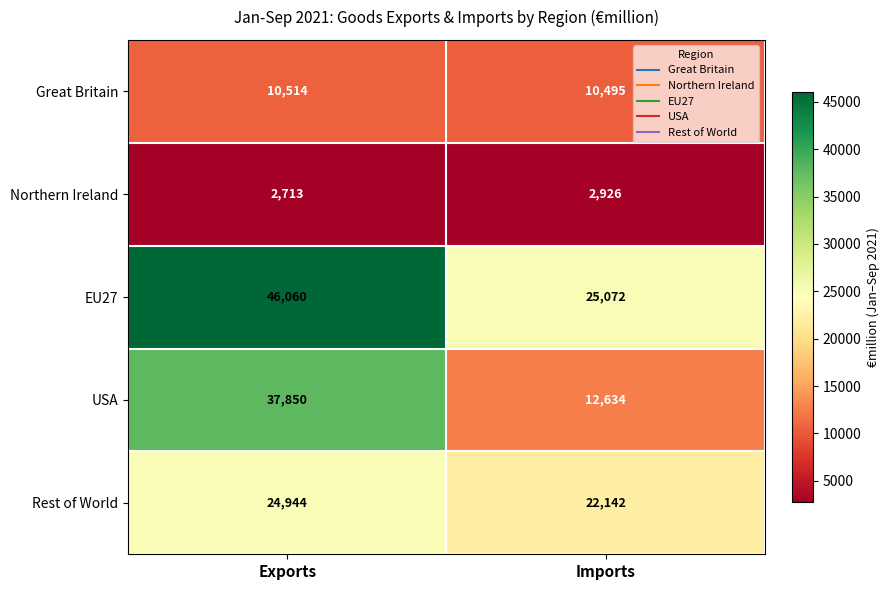

The value of USA at Exports is 57653. True or false?

False